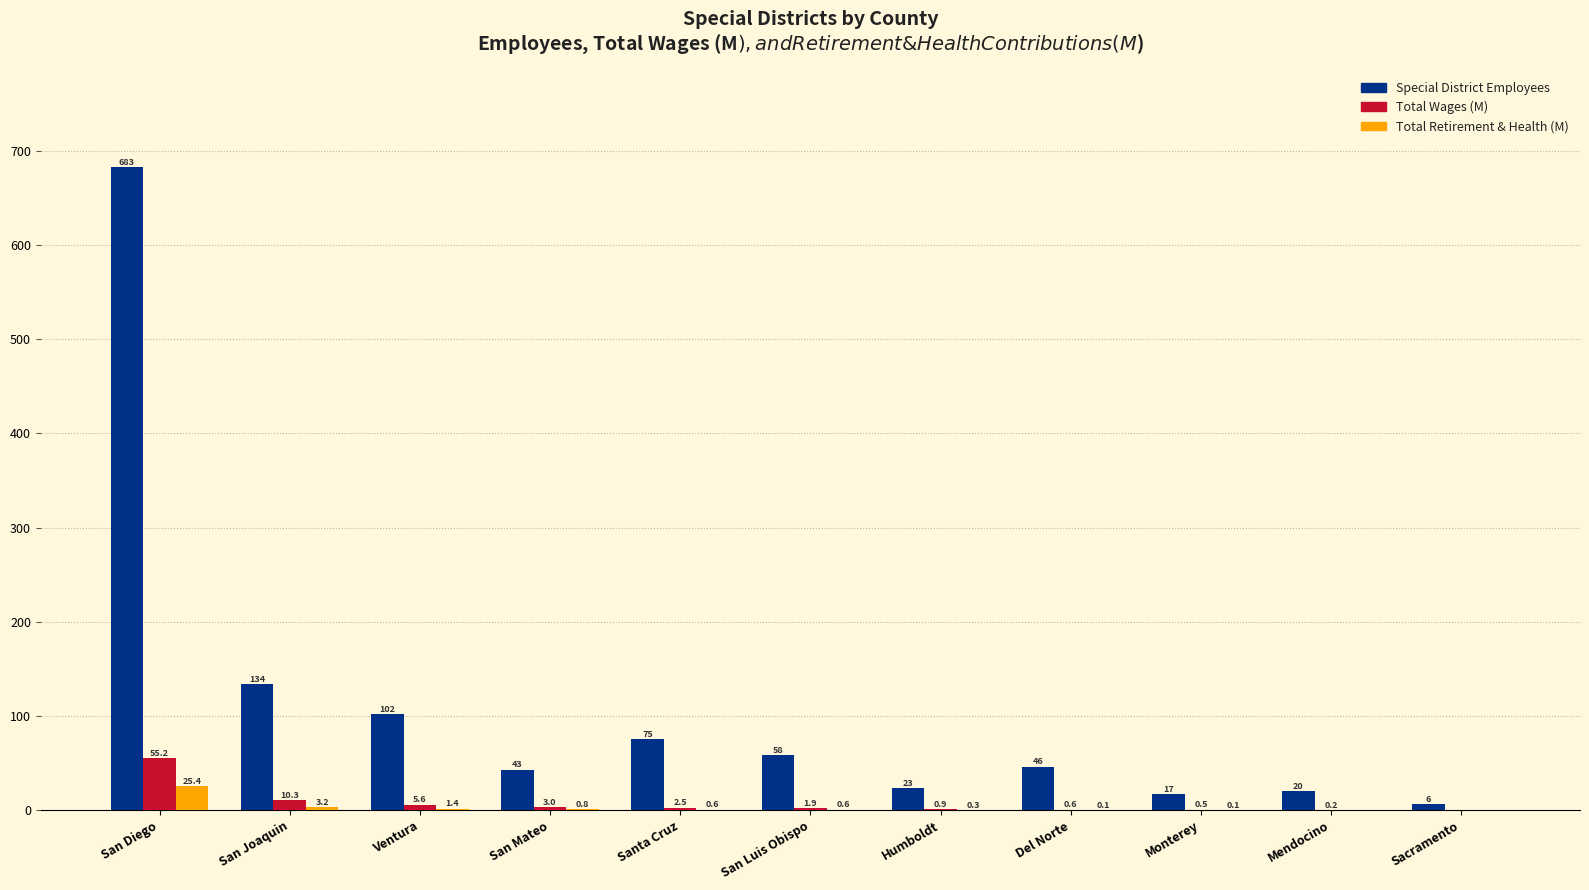

What is the maximum value for Total Retirement & Health (M)?

25.4